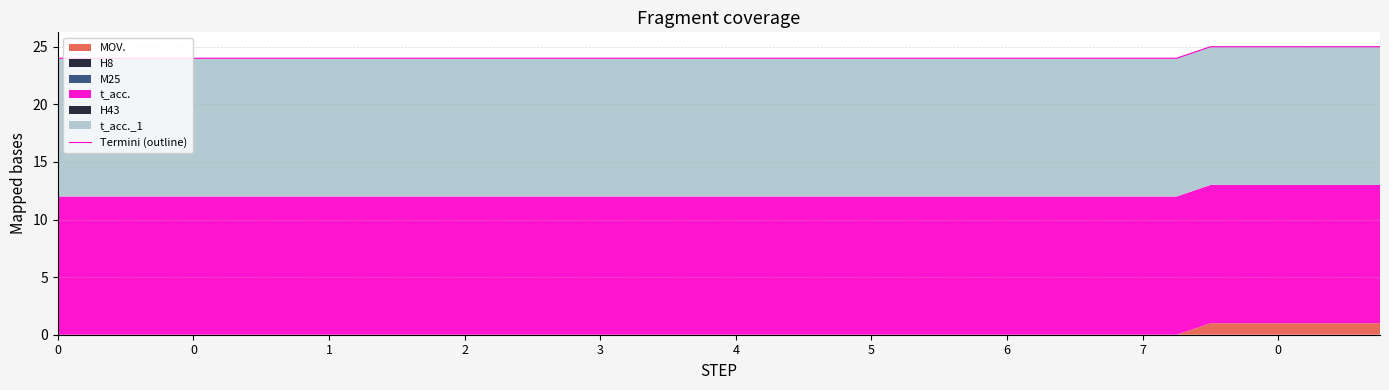

How many categories are shown in the chart?

40